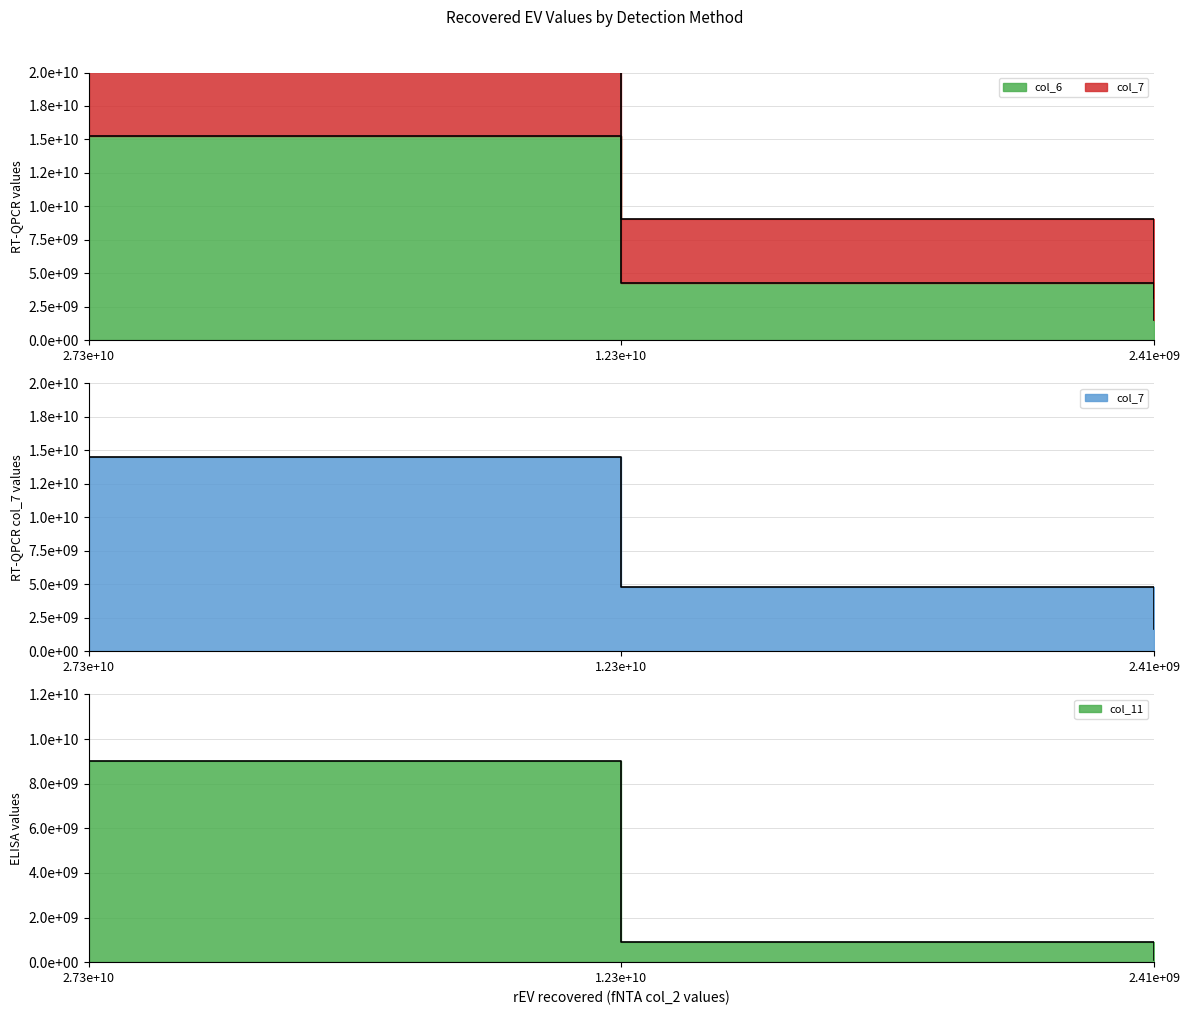

What is the maximum value shown in the chart?

15251058958.4